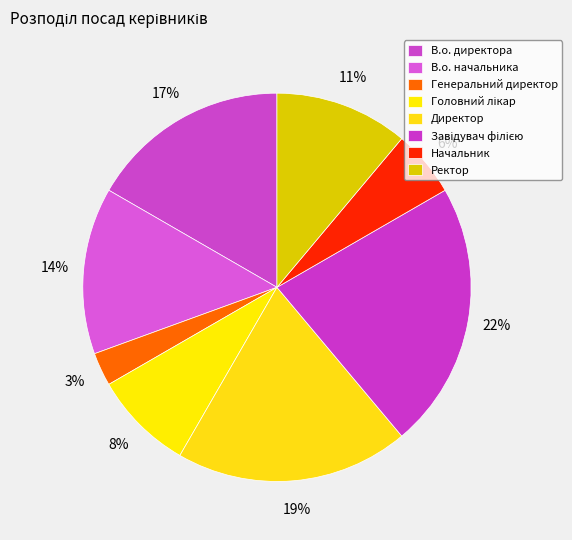

Count the number of slices in the pie.

8